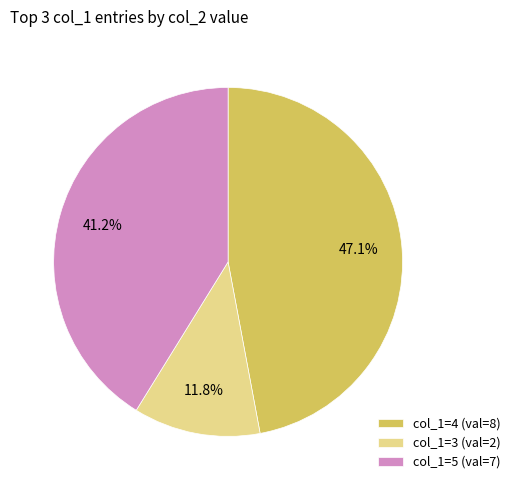

Which slice is the largest?

col_1=4 (val=8)